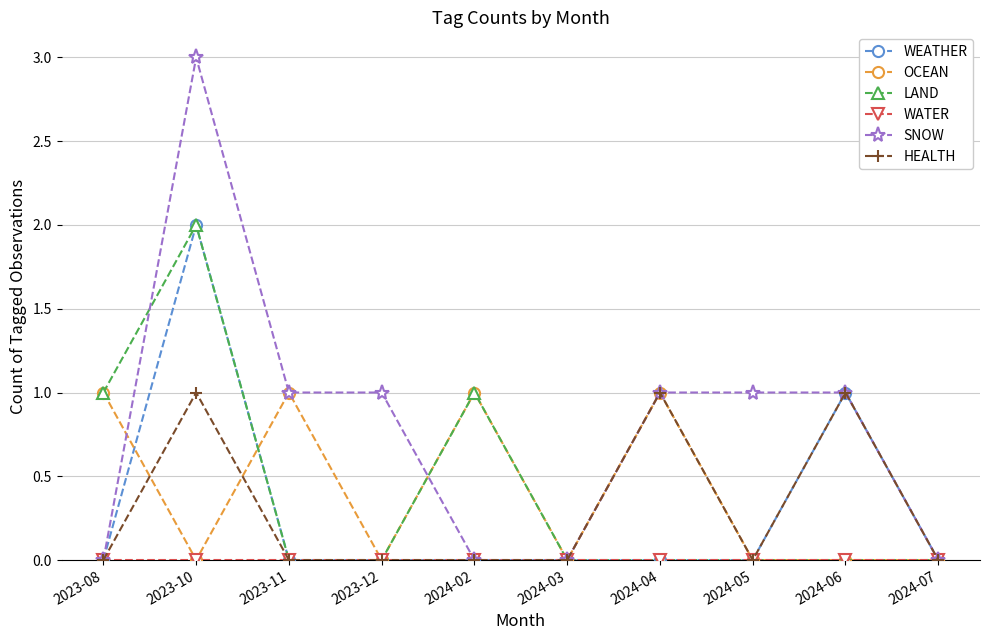

How many lines are shown in the chart?

6